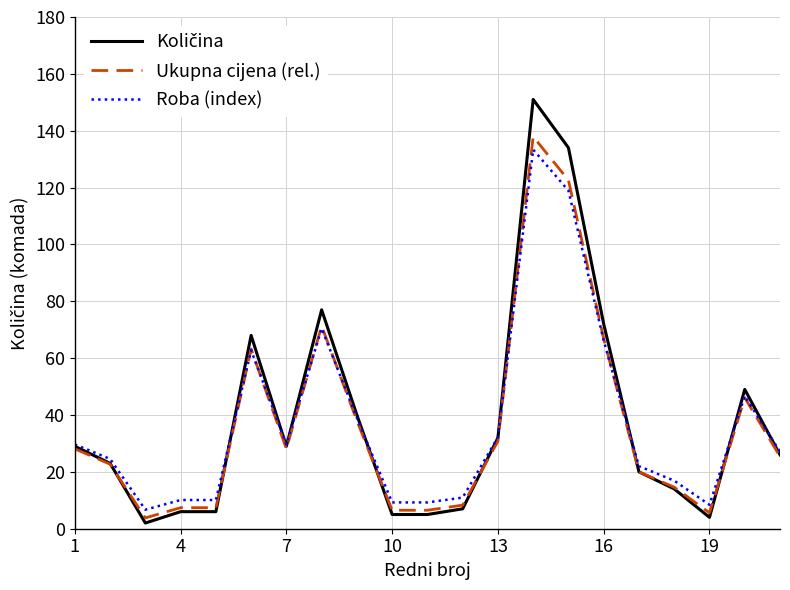

What is the minimum value for Roba (index)?

6.7